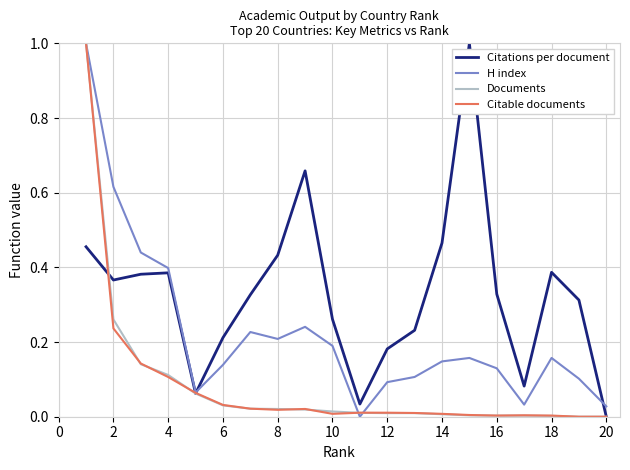

What is the greatest value displayed?

1.0